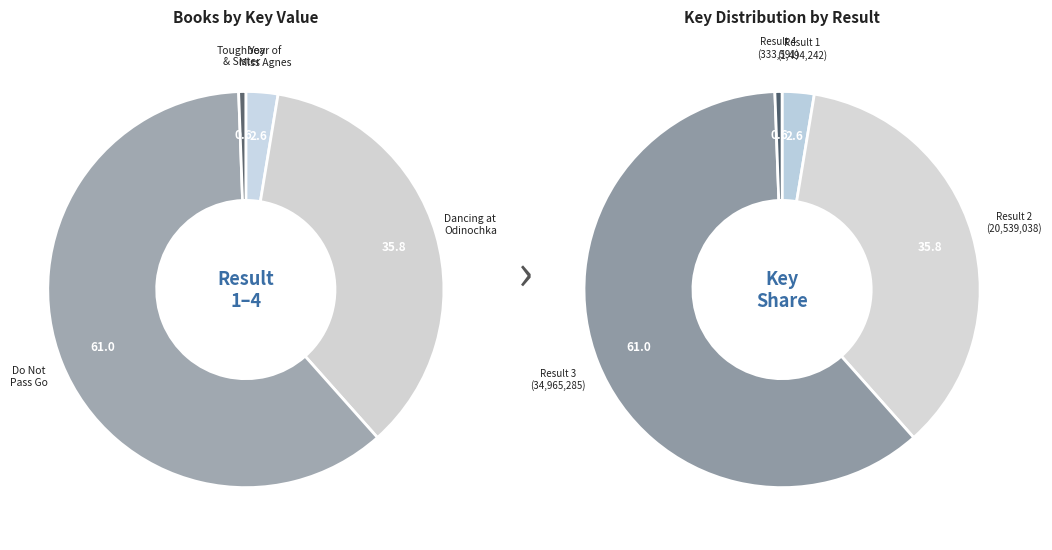

Does Do Not Pass Go represent more than half of the total?

Yes